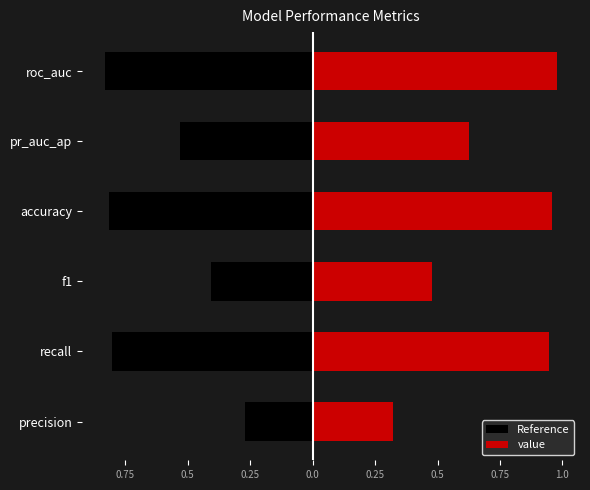

The value of value at f1 is 0.7. True or false?

False